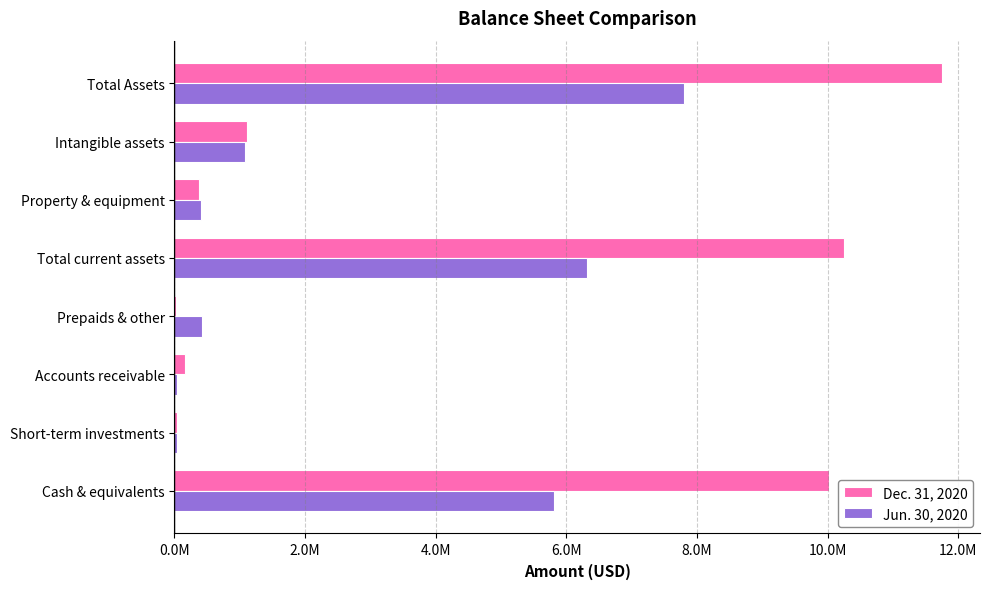

At which category is the sum across all series the highest?

Total Assets